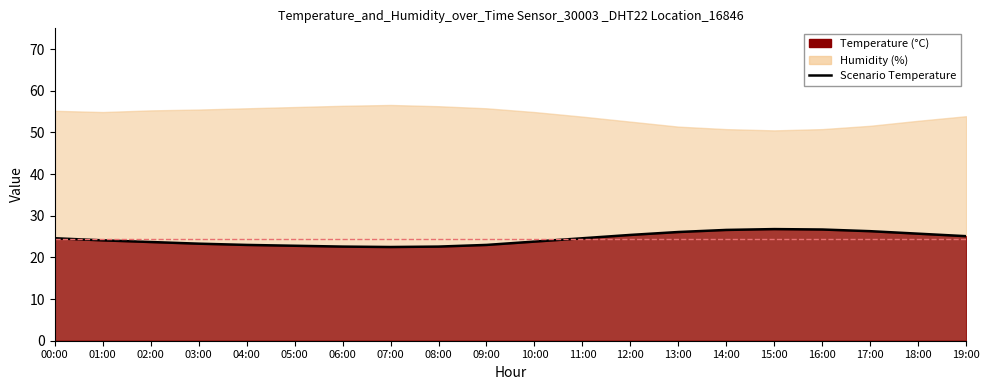

Count the number of categories in the chart.

20